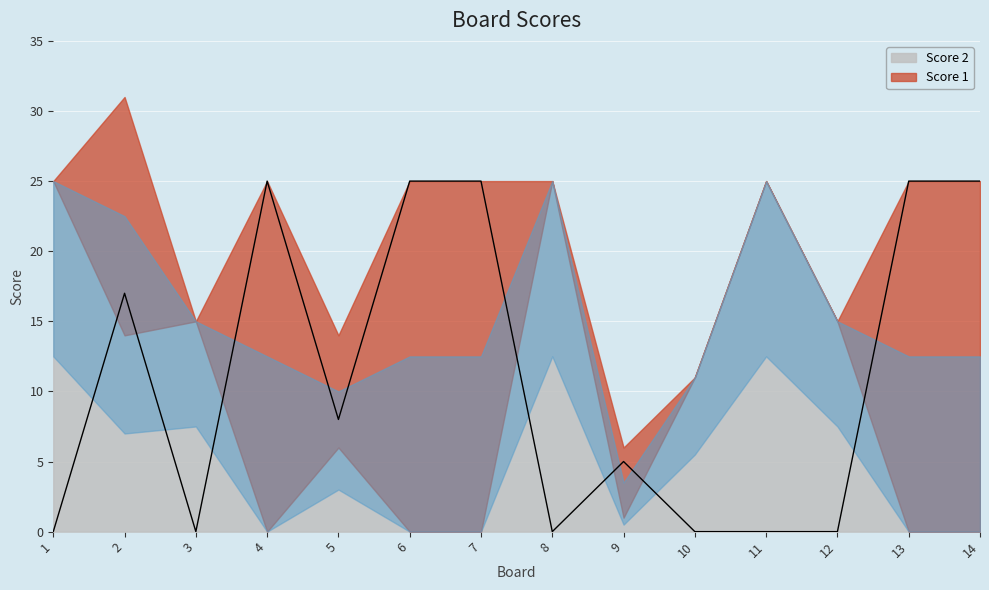

List the labels in order of value, smallest first.

1, 3, 8, 10, 11, 12, 9, 5, 2, 4, 6, 7, 13, 14